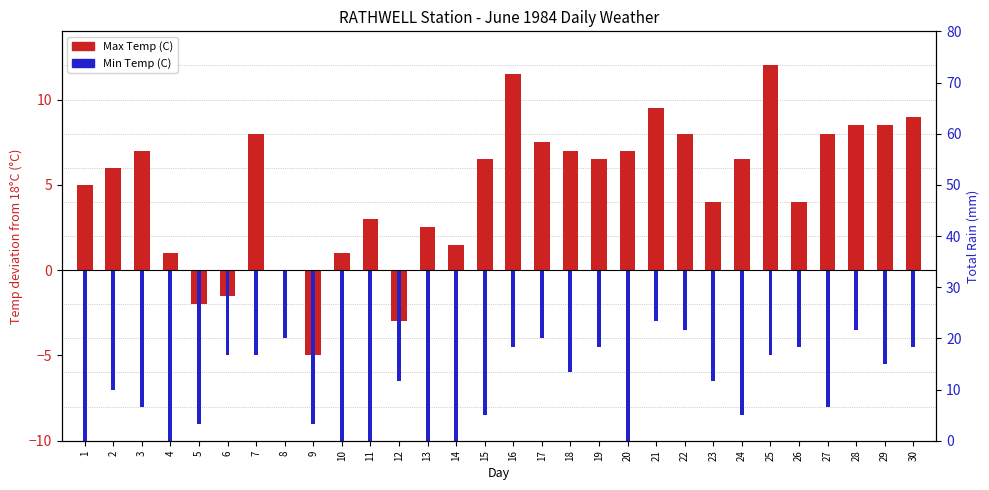

The Max Temp (C) series shows 1.7 at 4. True or false?

False